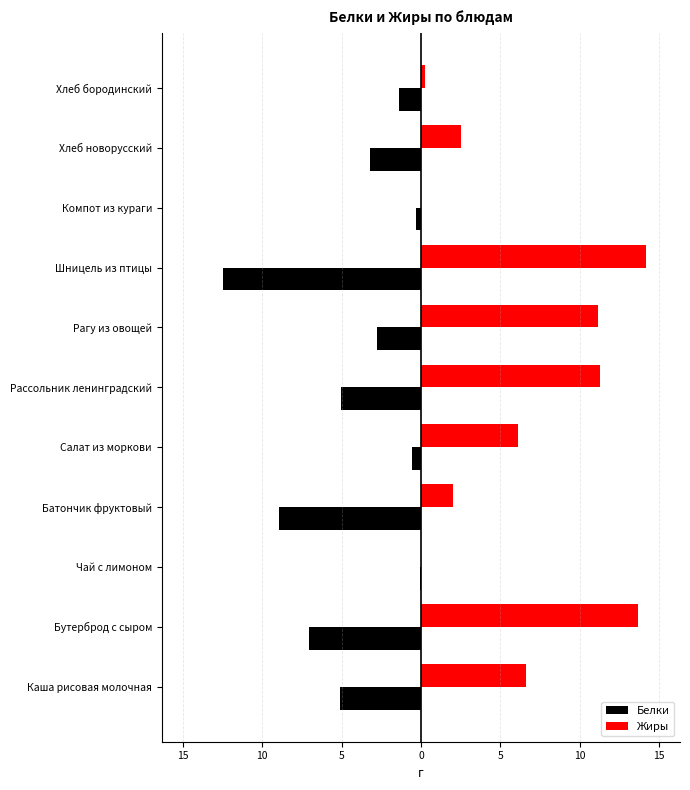

What are all the series names shown in the legend?

Белки, Жиры